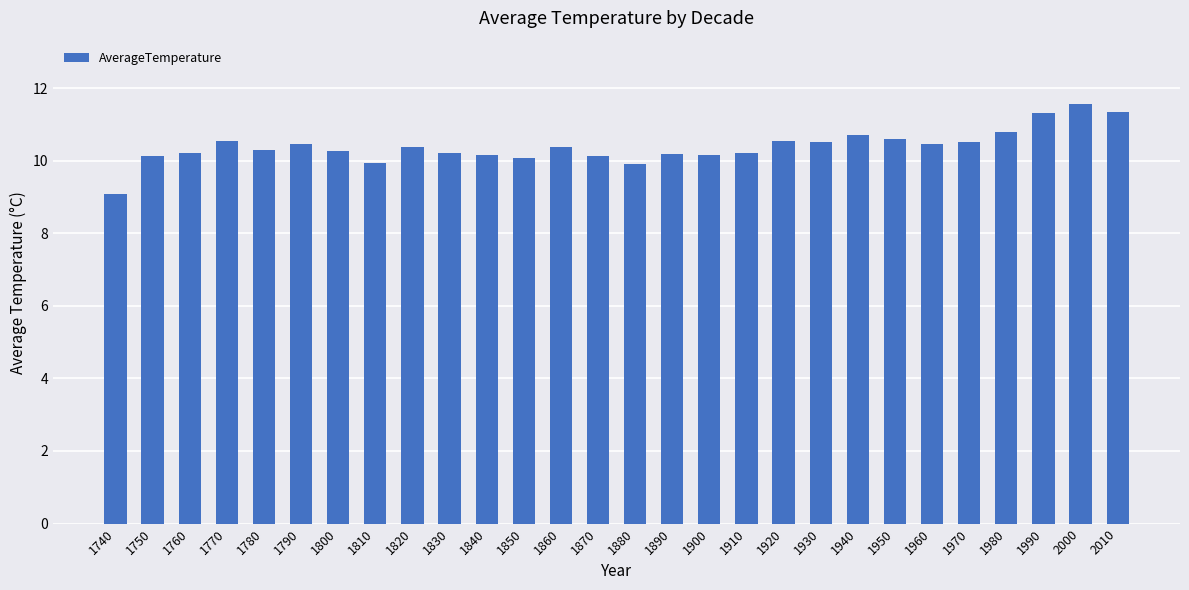

Which has a higher value, 2000 or 1890?

2000